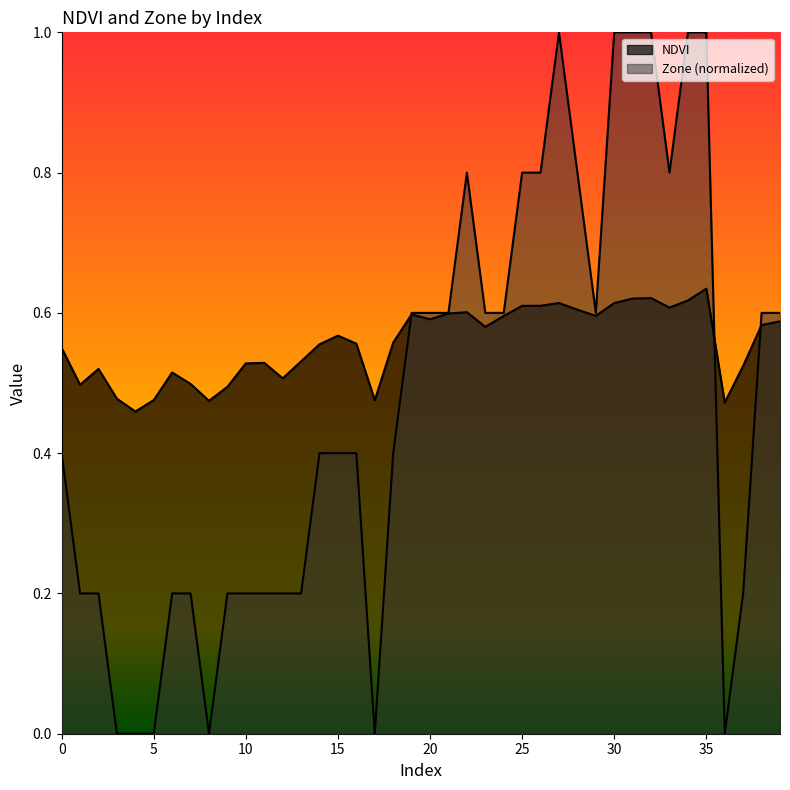

What is the difference between the Zone values at 25 and 32?

0.2